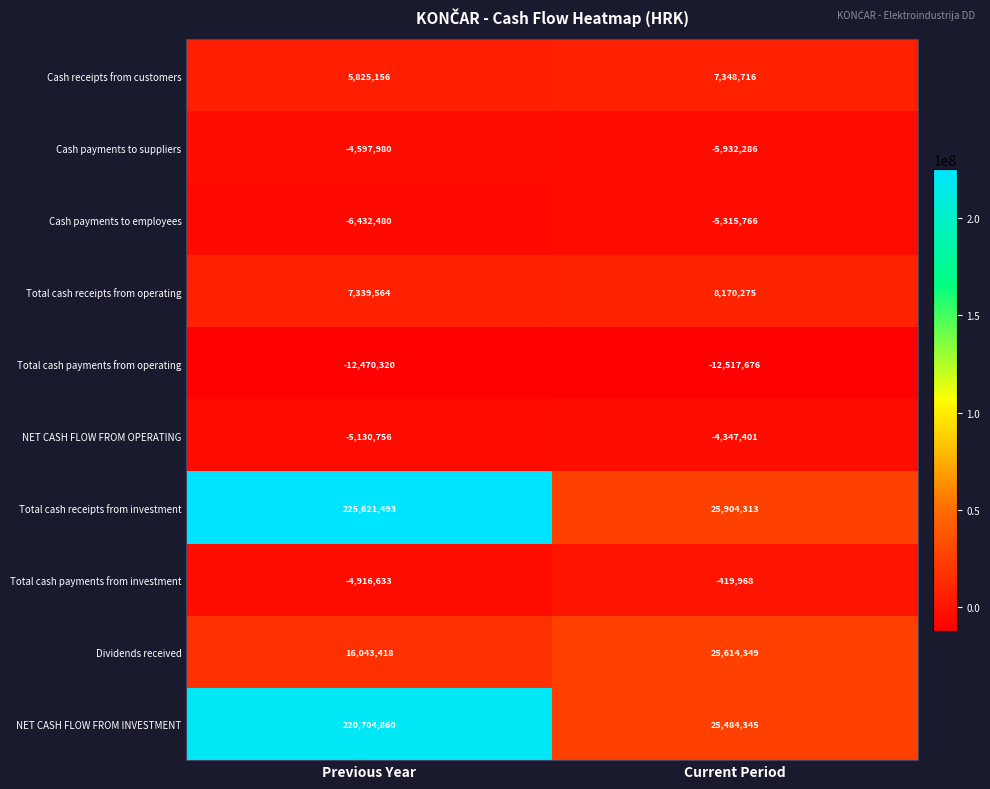

Which series changed the most between Previous Year and Current Period?

Total cash receipts from investment